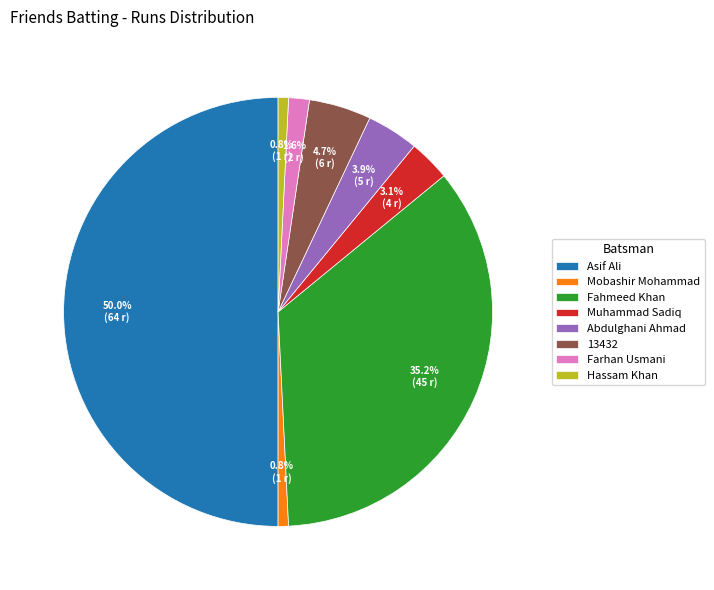

Which has a higher value, Hassam Khan or Abdulghani Ahmad?

Abdulghani Ahmad